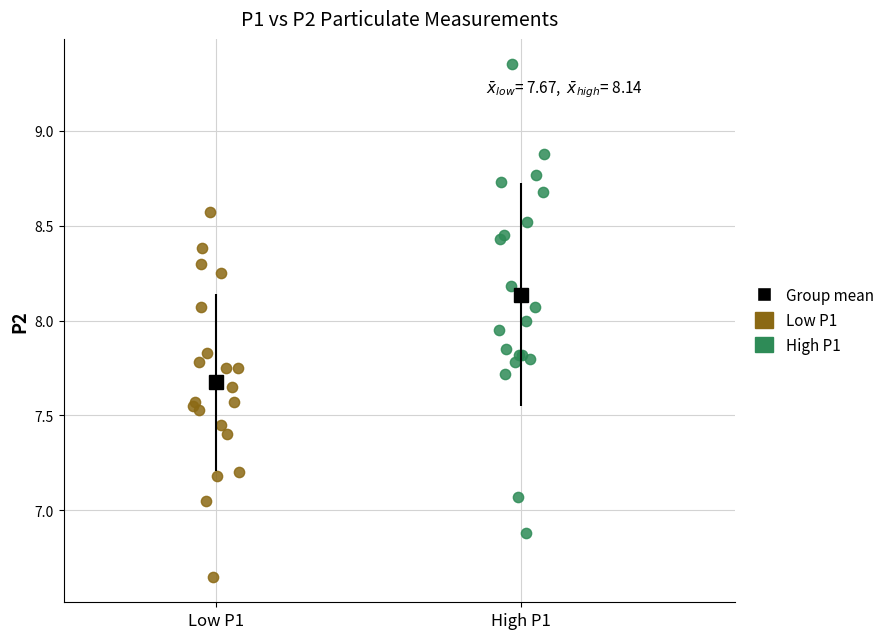

Which series reaches the minimum Y coordinate?

Low P1